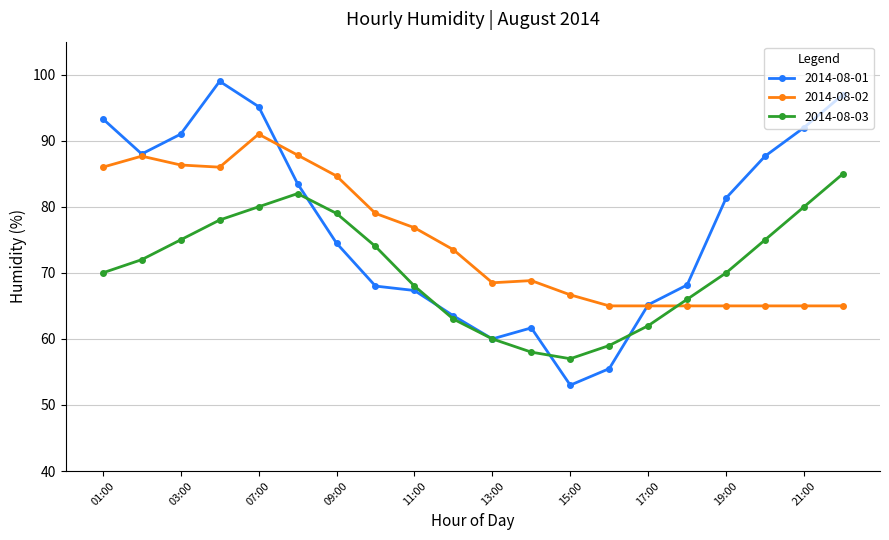

Rank the series by their average value, from lowest to highest.

2014-08-03, 2014-08-02, 2014-08-01